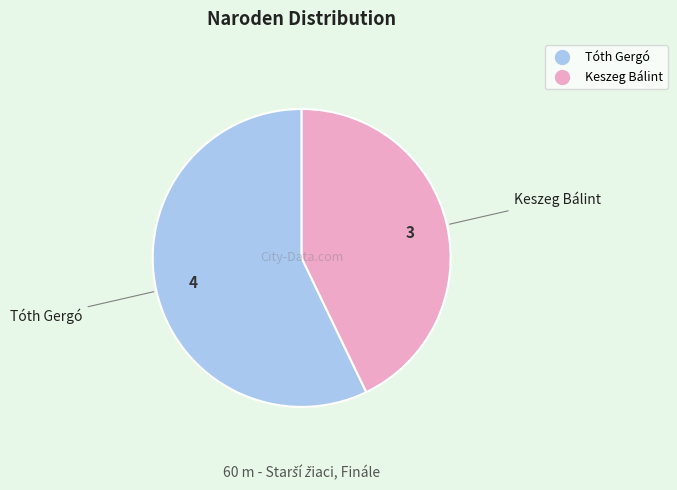

How many segments does this pie chart have?

2